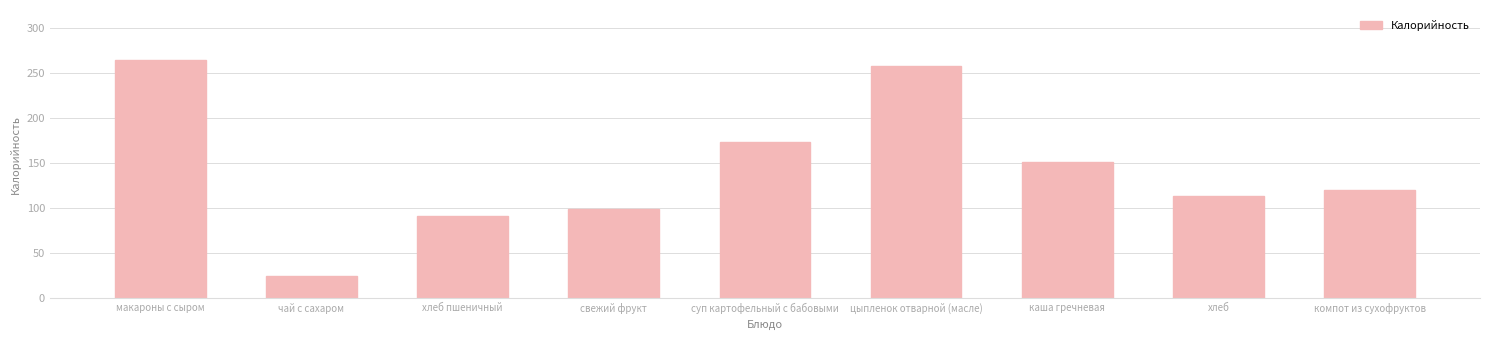

List the labels in order of value, smallest first.

чай с сахаром, хлеб пшеничный, свежий фрукт, хлеб, компот из сухофруктов, каша гречневая, суп картофельный с бабовыми, цыпленок отварной (масле), макароны с сыром